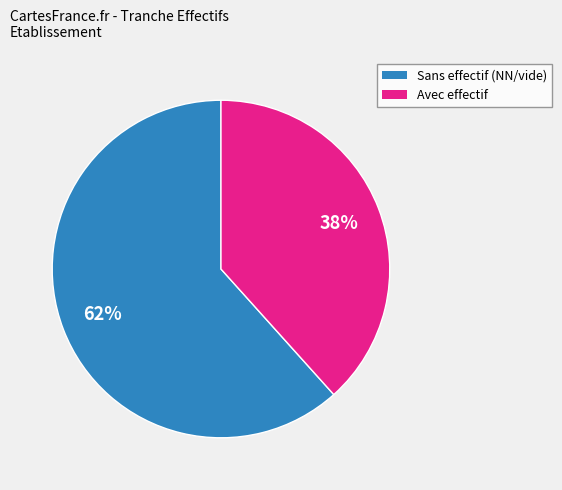

Is there any slice that represents more than half of the pie?

Yes